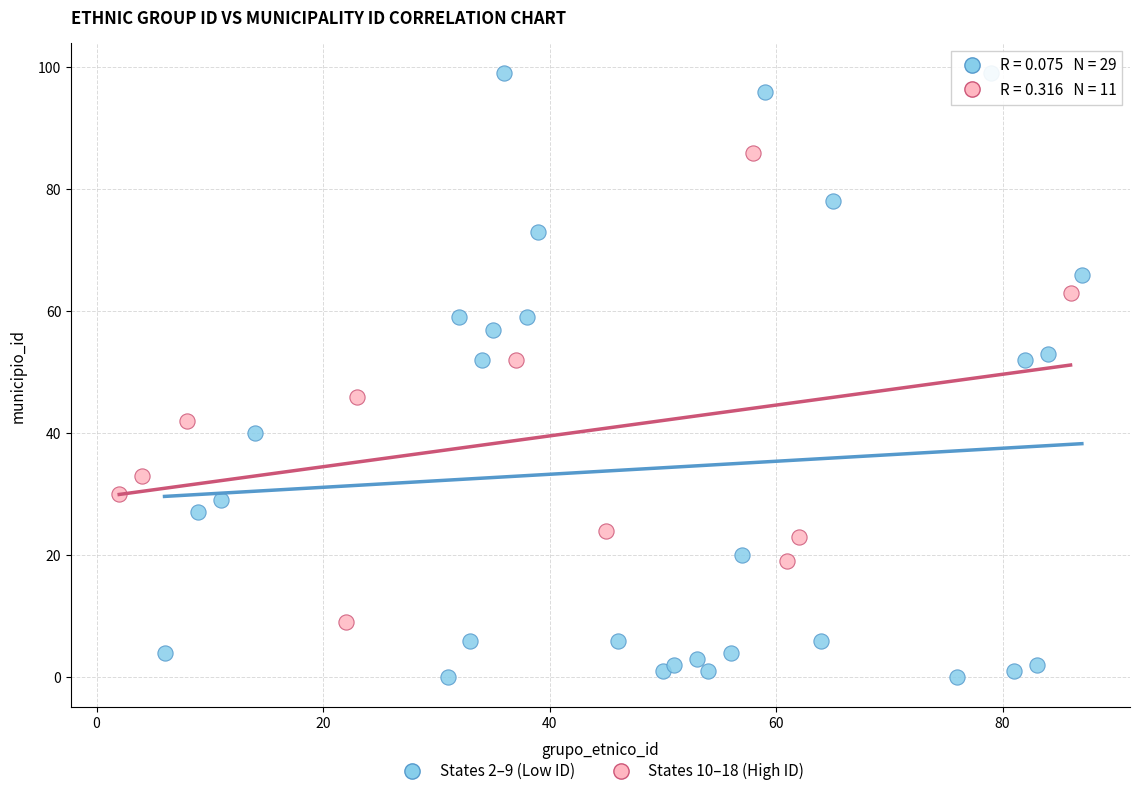

Which series has the widest spread of Y values?

States 2–9 (Low ID)